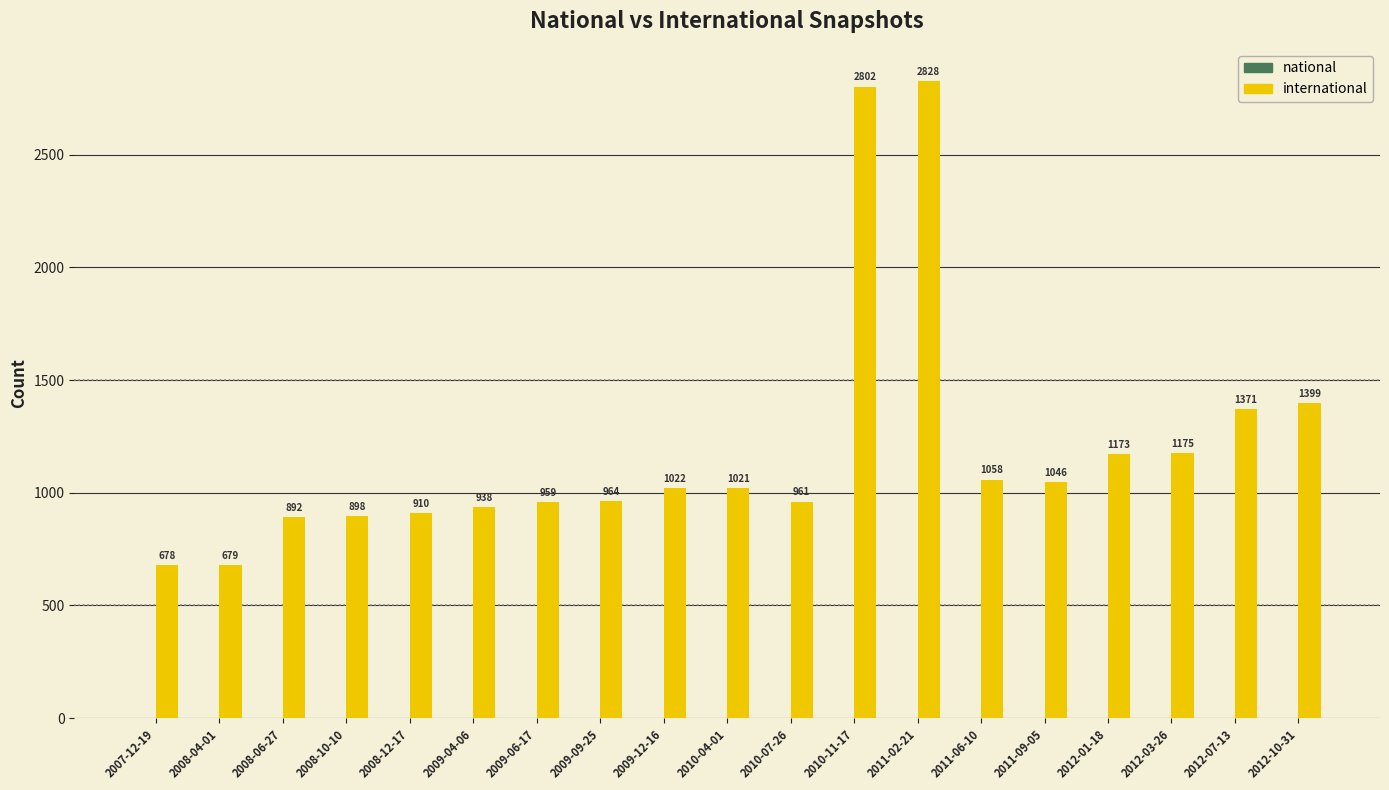

What is the change in value from 2008-10-10 to 2011-06-10?

+160